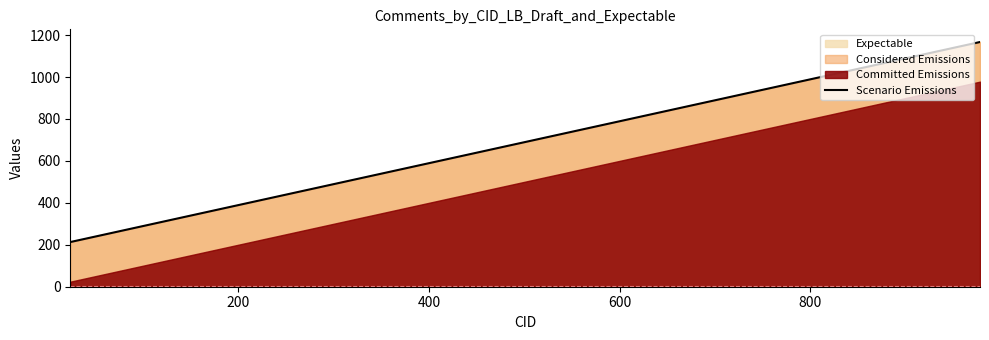

What is the highest value of the Scenario Emissions series?

1167